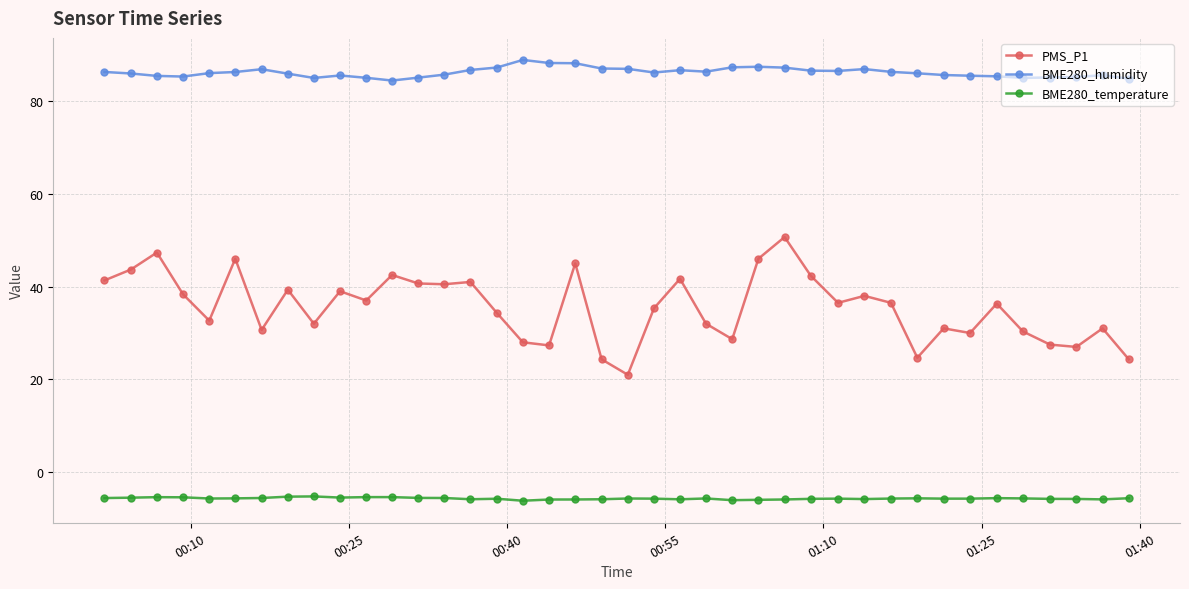

What is the value of the BME280_humidity point at the 29th from the left?

86.5